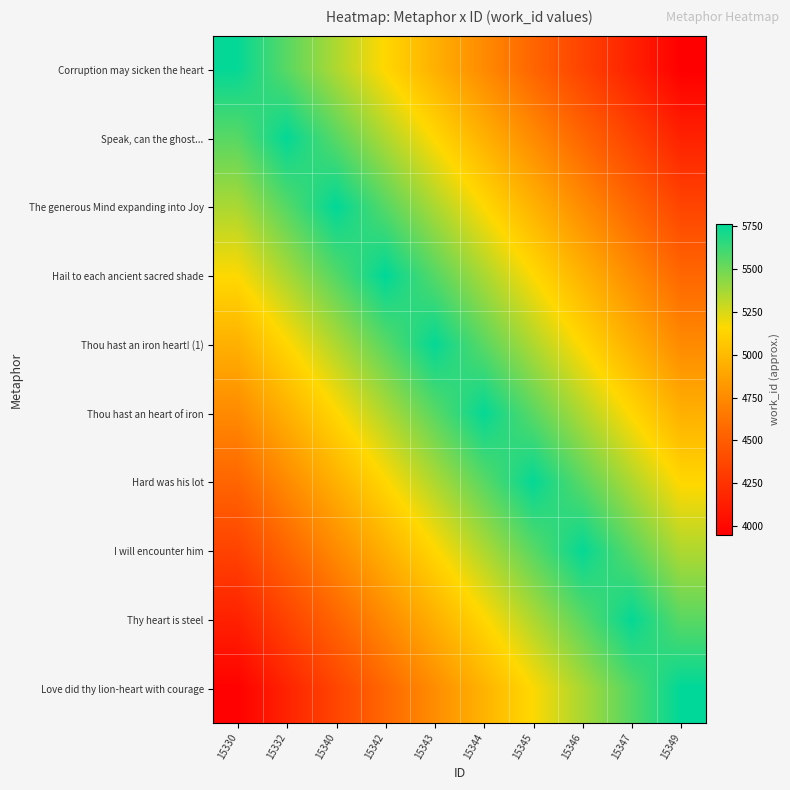

Reading left to right, transcribe all the data shown in this chart.

Corruption may sicken the heart: 15330=5750	15332=5550	15340=5350	15342=5150	15343=4950	15344=4750	15345=4550	15346=4350	15347=4150	15349=3950
Speak, can the ghost...: 15330=5552	15332=5752	15340=5552	15342=5352	15343=5152	15344=4952	15345=4752	15346=4552	15347=4352	15349=4152
The generous Mind expanding into Joy: 15330=5358	15332=5558	15340=5758	15342=5558	15343=5358	15344=5158	15345=4958	15346=4758	15347=4558	15349=4358
Hail to each ancient sacred shade: 15330=5160	15332=5360	15340=5560	15342=5760	15343=5560	15344=5360	15345=5160	15346=4960	15347=4760	15349=4560
Thou hast an iron heart! (1): 15330=4948	15332=5148	15340=5348	15342=5548	15343=5748	15344=5548	15345=5348	15346=5148	15347=4948	15349=4748
Thou hast an heart of iron: 15330=4748	15332=4948	15340=5148	15342=5348	15343=5548	15344=5748	15345=5548	15346=5348	15347=5148	15349=4948
Hard was his lot: 15330=4549	15332=4749	15340=4949	15342=5149	15343=5349	15344=5549	15345=5749	15346=5549	15347=5349	15349=5149
I will encounter him: 15330=4348	15332=4548	15340=4748	15342=4948	15343=5148	15344=5348	15345=5548	15346=5748	15347=5548	15349=5348
Thy heart is steel: 15330=4148	15332=4348	15340=4548	15342=4748	15343=4948	15344=5148	15345=5348	15346=5548	15347=5748	15349=5548
Love did thy lion-heart with courage: 15330=3962	15332=4162	15340=4362	15342=4562	15343=4762	15344=4962	15345=5162	15346=5362	15347=5562	15349=5762